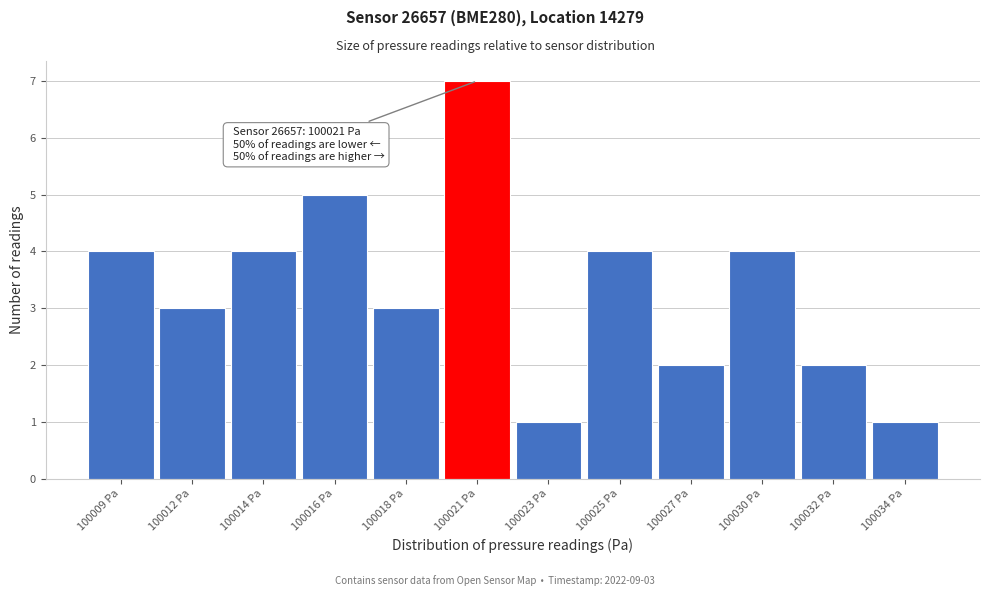

Reading right to left, what are all the values shown in this chart?

1	2	4	2	4	1	7	3	5	4	3	4